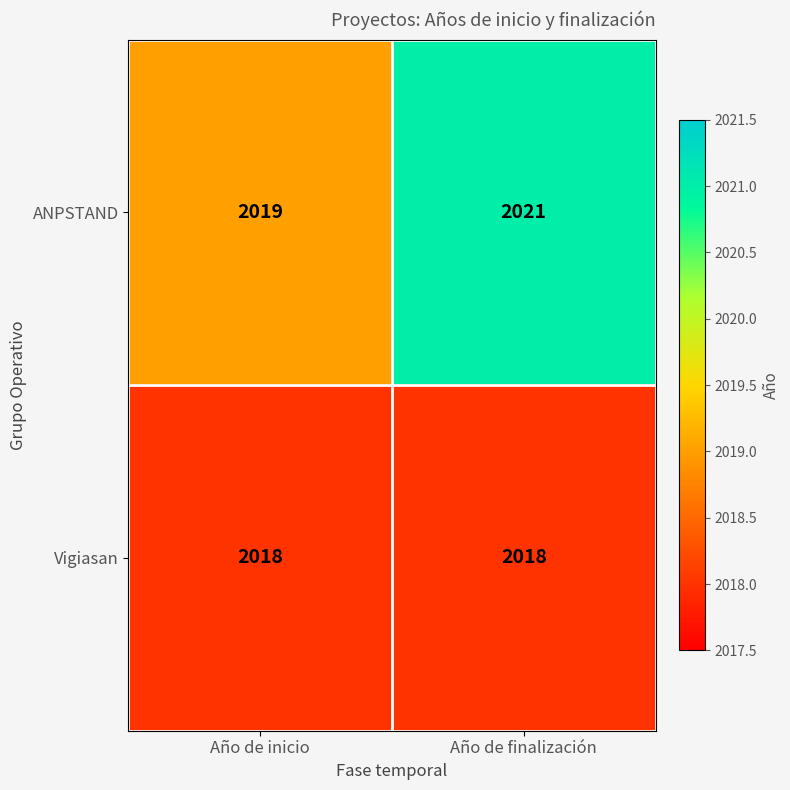

Between Año de inicio and Año de finalización, which series saw the biggest shift?

ANPSTAND